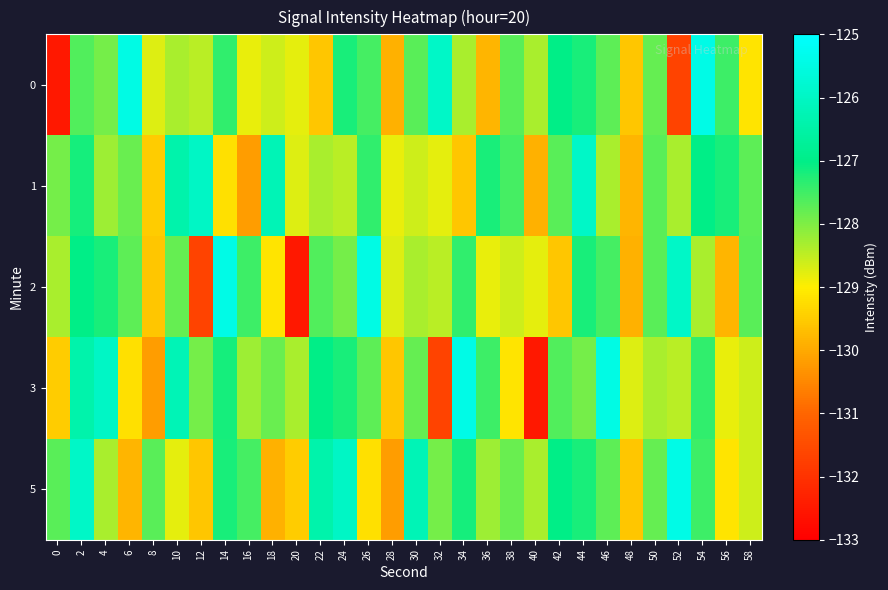

What is the spread (max minus min) of values at 34?

4.1